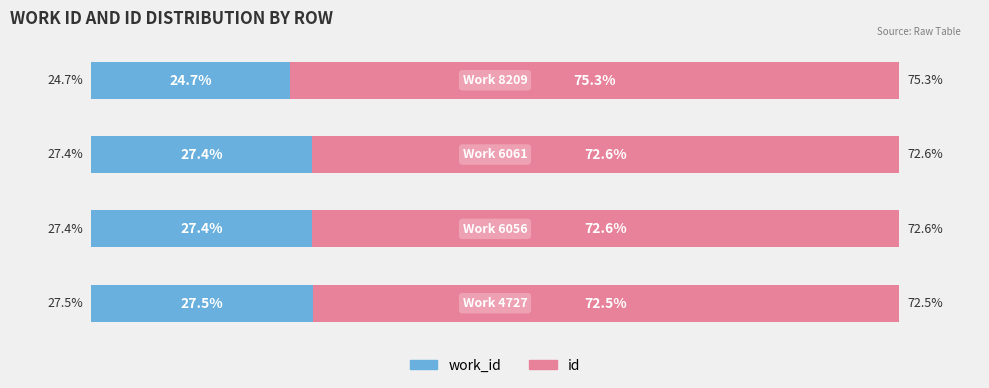

What are all the series names shown in the legend?

work_id, id